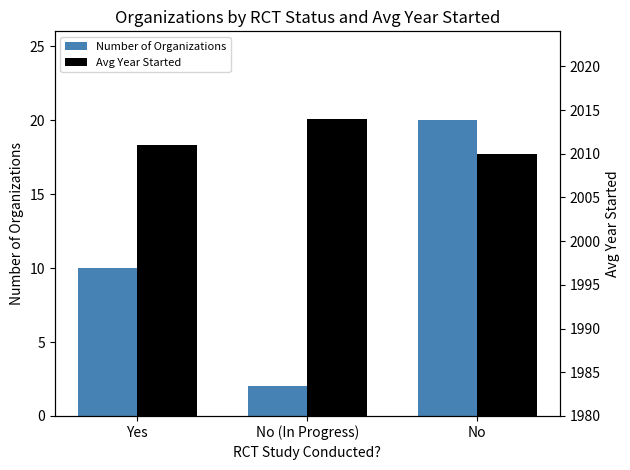

How many bars are there in each group?

2